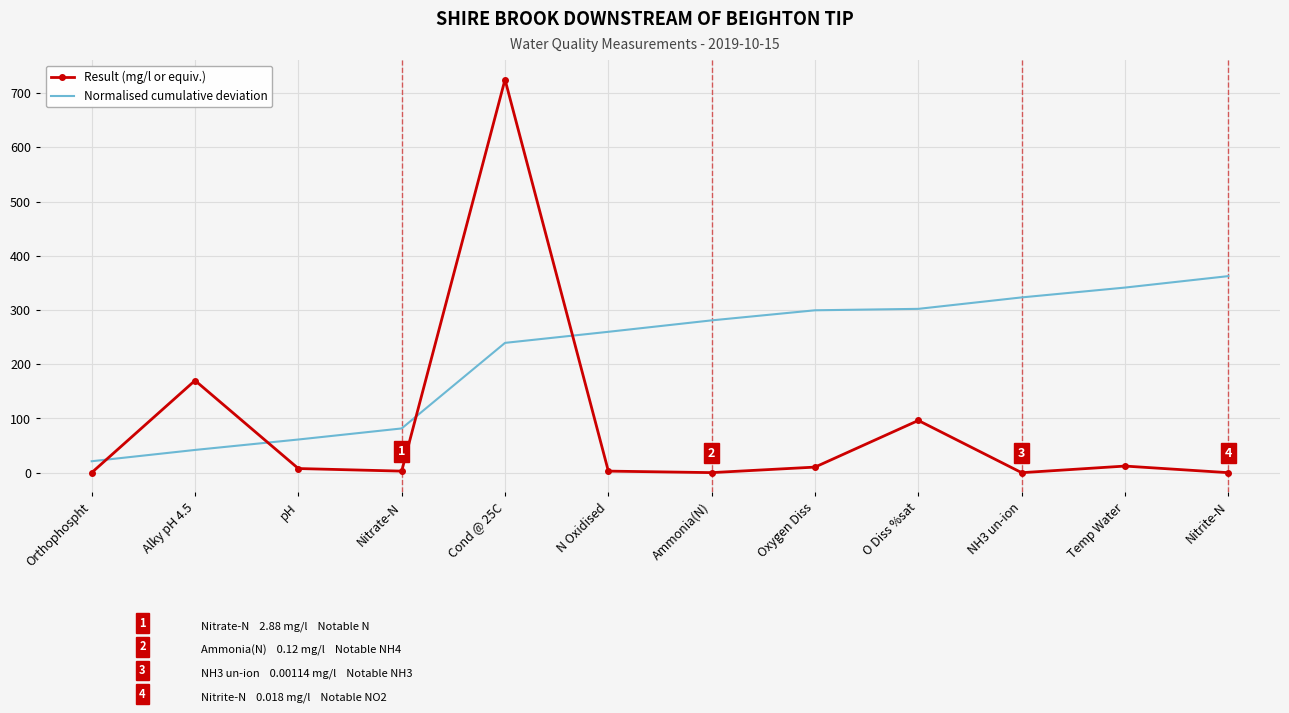

At which category is the sum across all series the highest?

Cond @ 25C